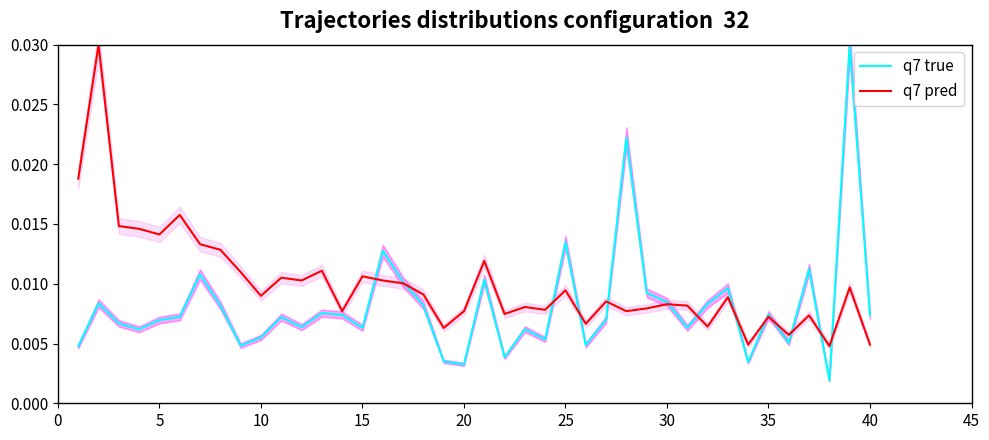

List the series in order of their overall mean, highest first.

q7 pred, q7 true